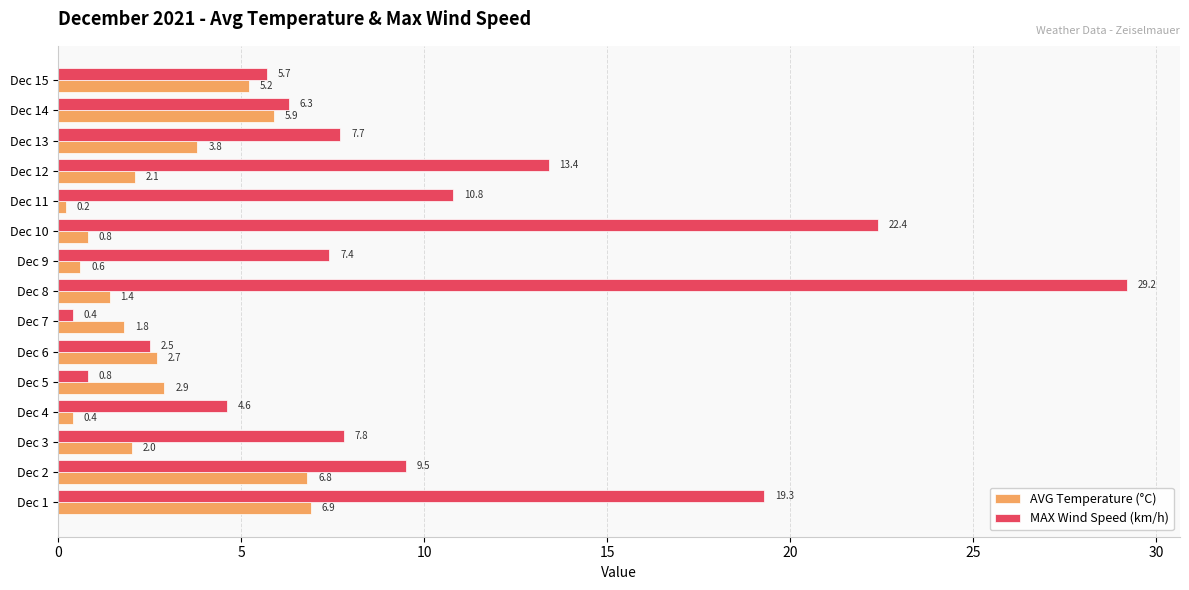

Is it true that MAX Wind Speed (km/h) equals 9.5 at Dec 2?

True